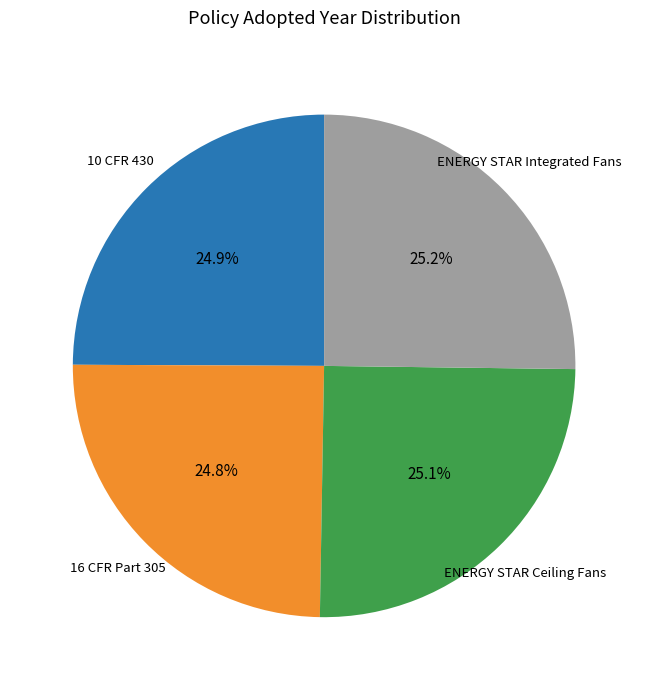

What is the ratio of the value at 10 CFR 430 to the value at ENERGY STAR Integrated Fans?

1.0